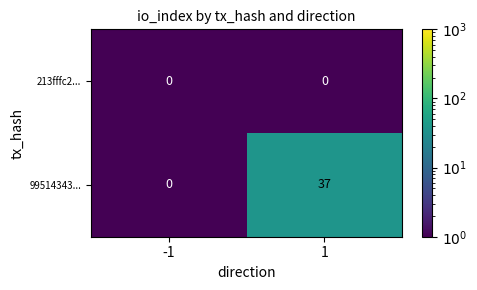

At how many categories does at least one series exceed 18?

1